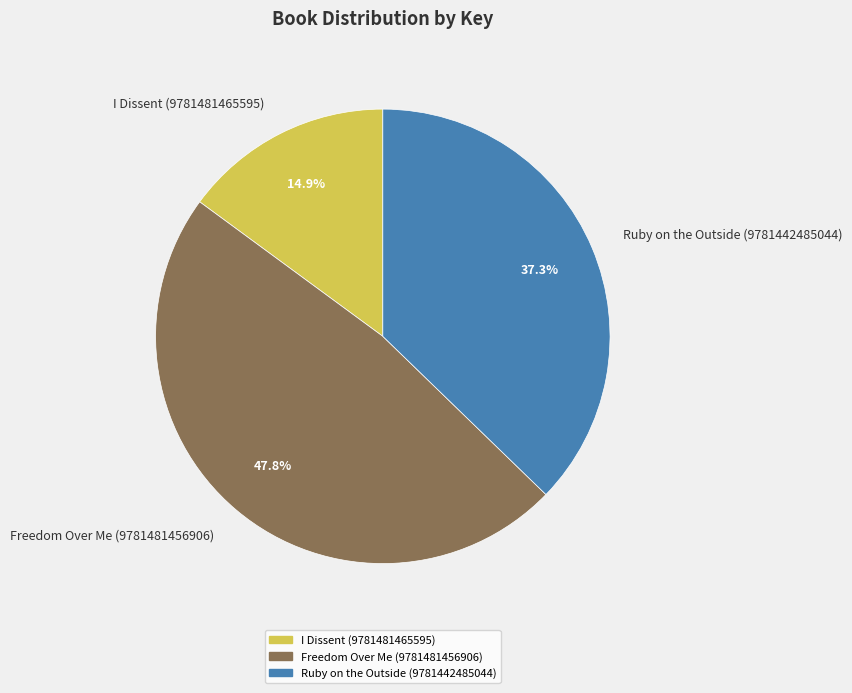

Does Freedom Over Me (9781481456906) account for over 50% of the chart?

No